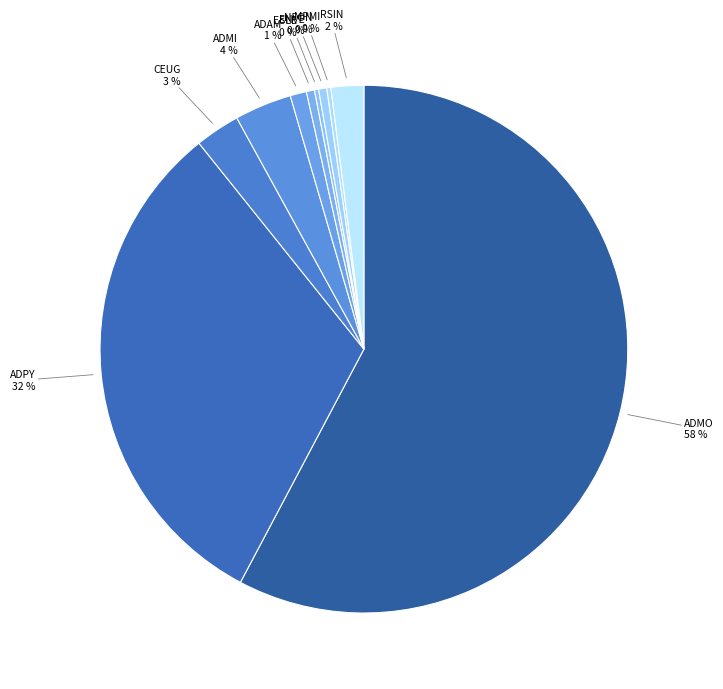

Which has a higher value, ESLE or CEUG?

CEUG